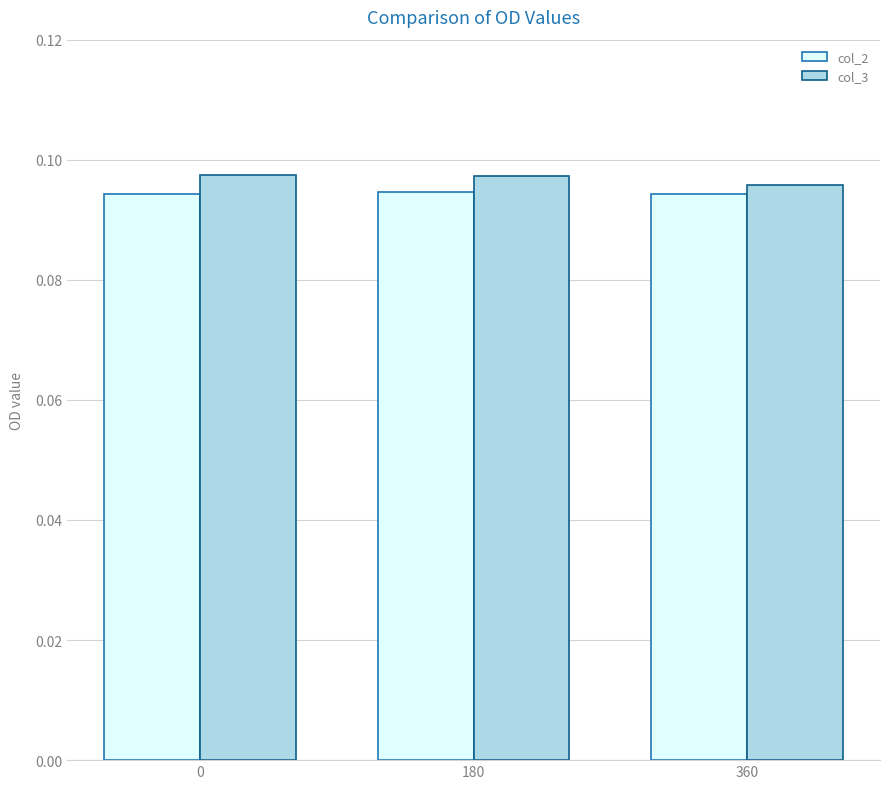

The col_2 series shows 0.0 at 360. True or false?

False